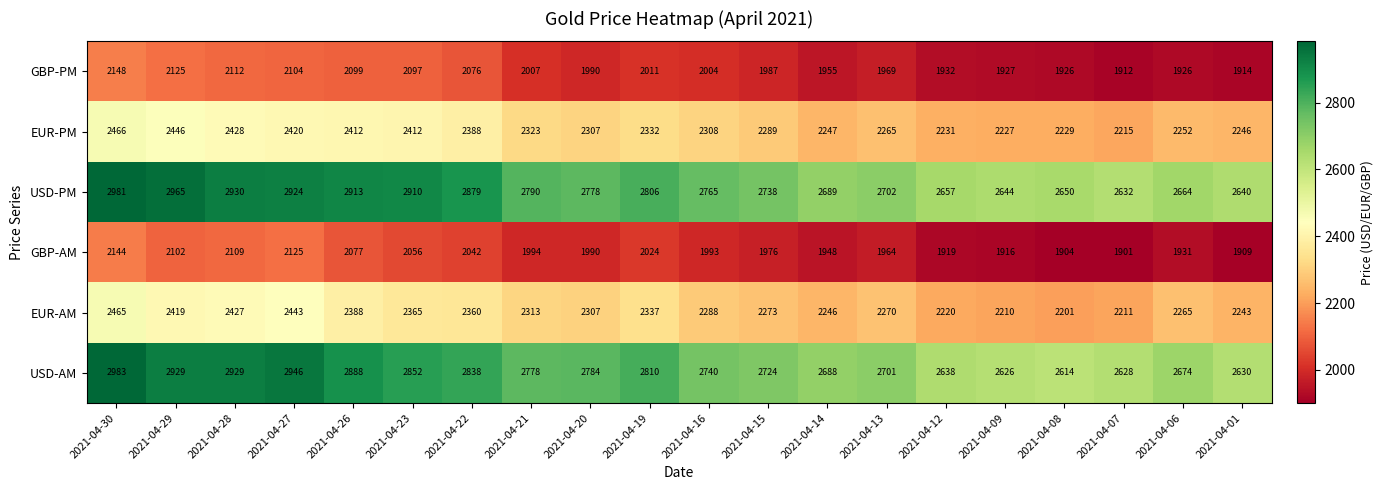

At which category is the sum across all series the highest?

2021-04-30